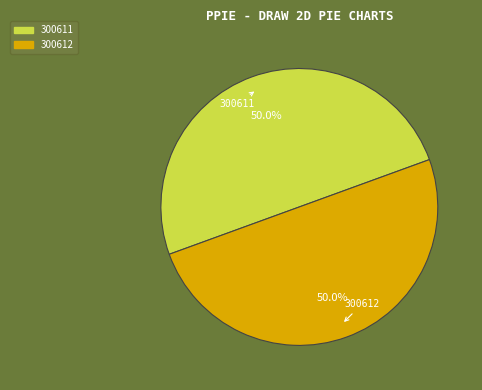

How much of the chart is everything except 300612?

50.0%